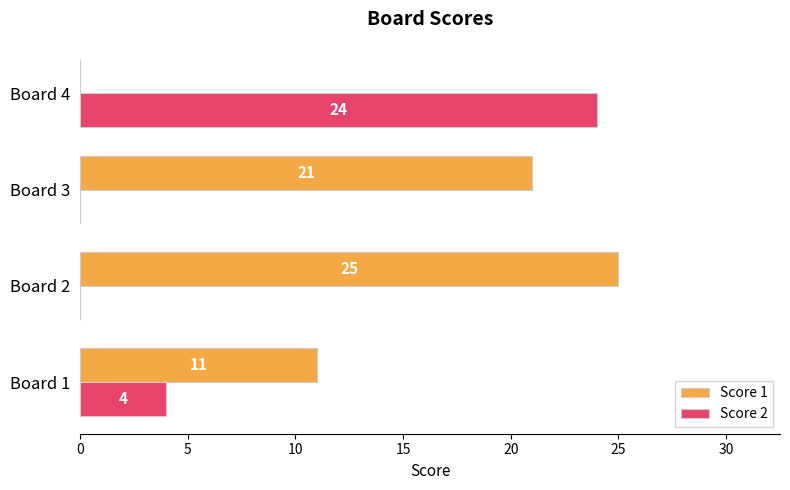

What is the sum of all Score 1 values?

57